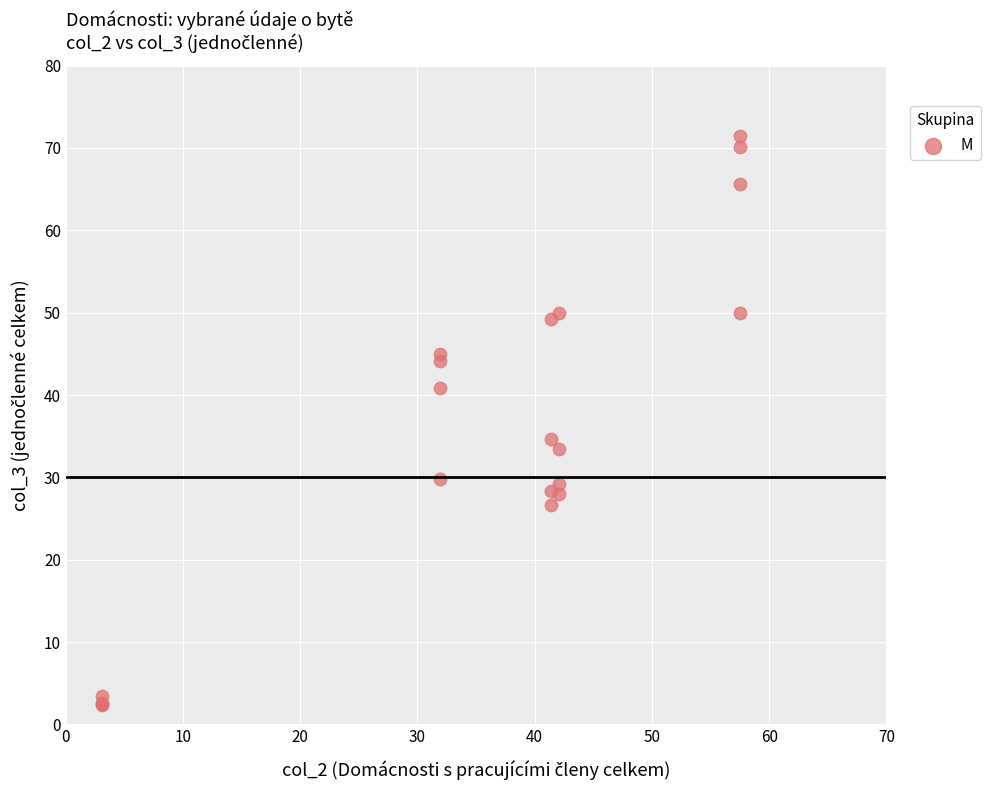

What Y value in the scatter plot is closest to 36?

34.7